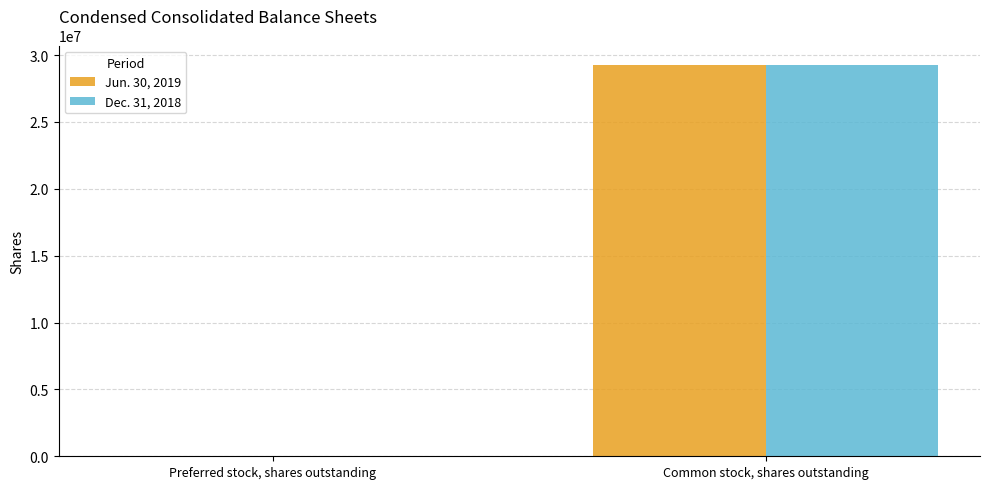

At which category is the sum across all series the highest?

Common stock, shares outstanding